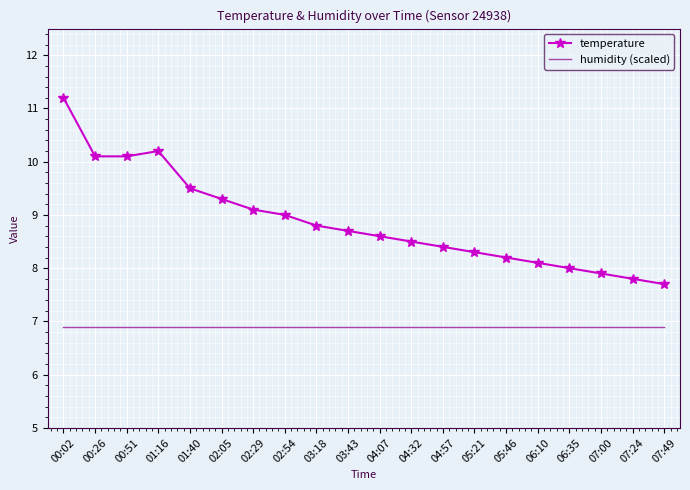

What is the maximum value shown in the chart?

11.2